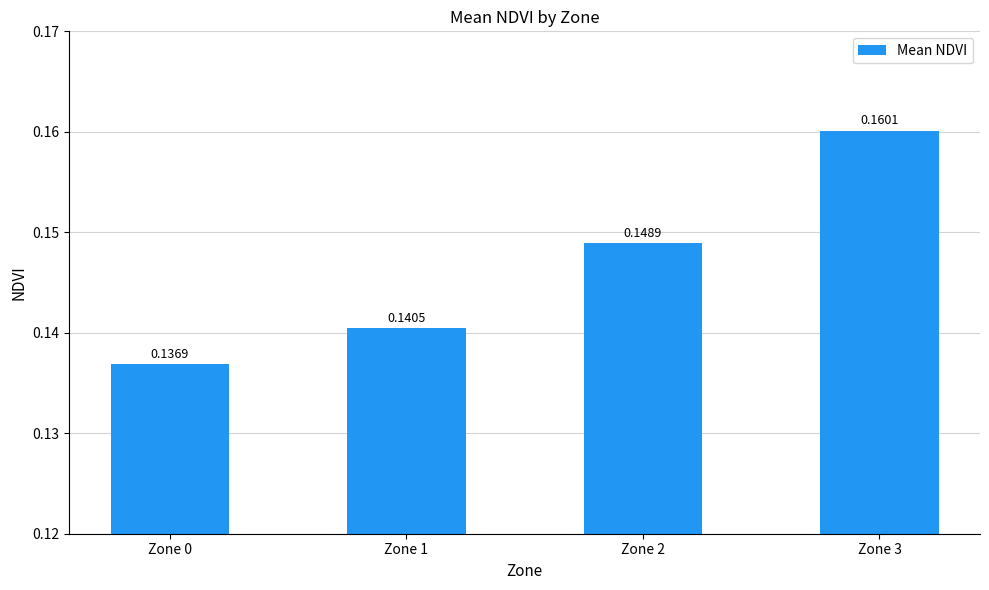

Between Zone 1 and Zone 0, which is larger?

Zone 1